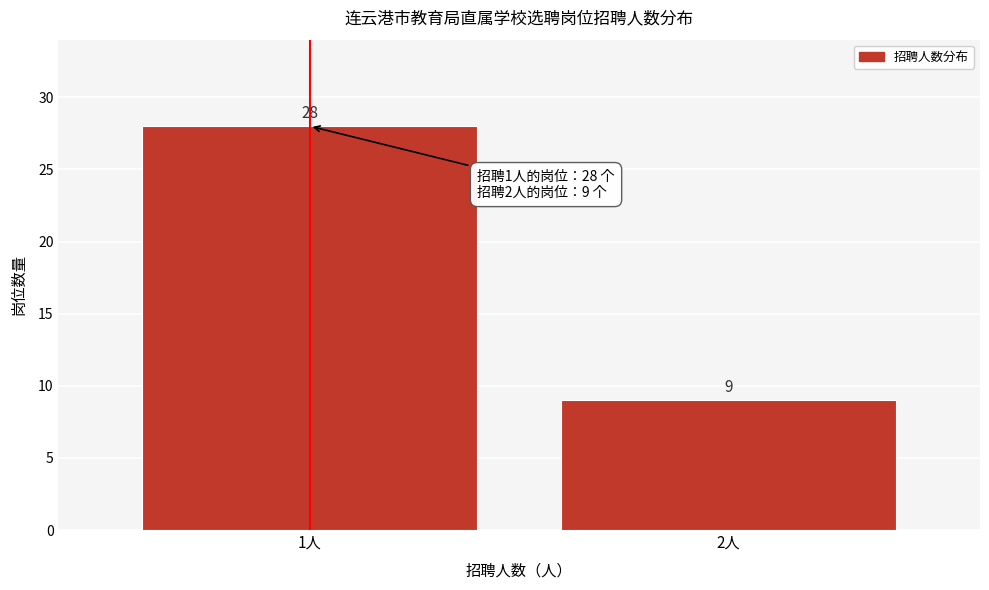

Reading left to right, extract all data points from this chart.

1人=28	2人=9